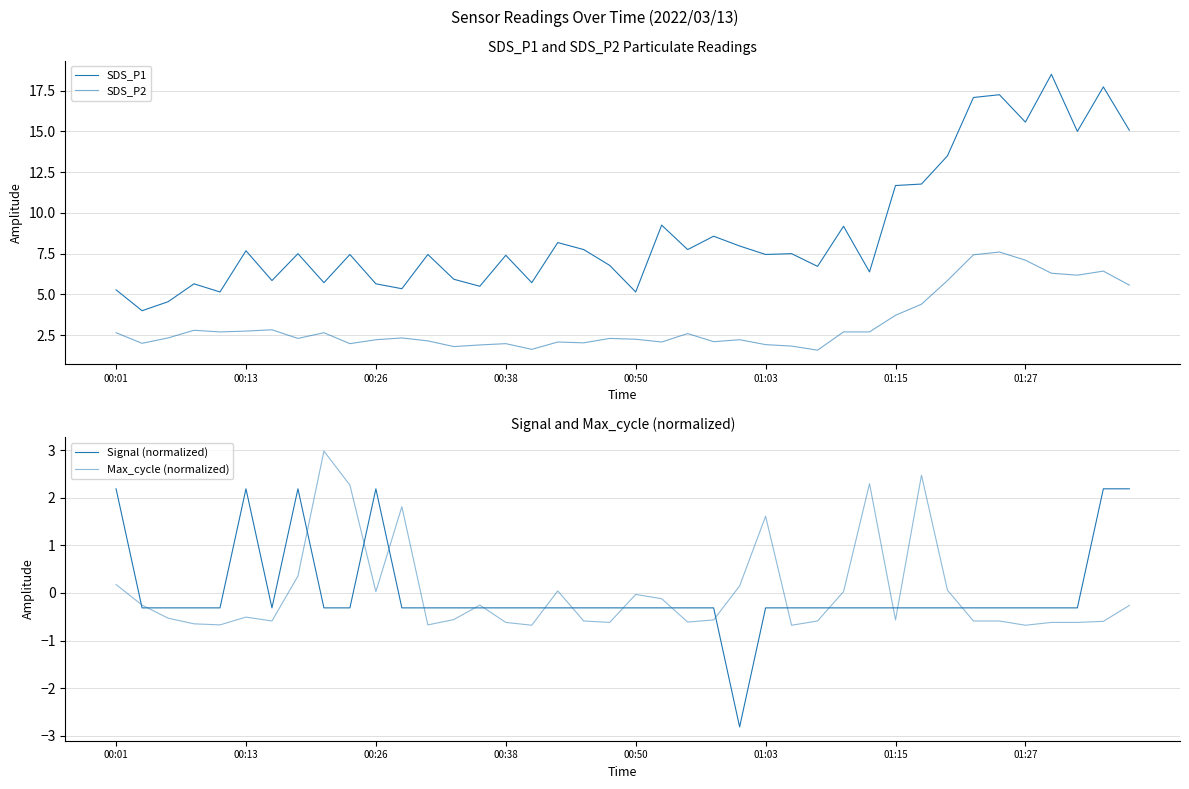

What is the minimum value for SDS_P1?

4.0